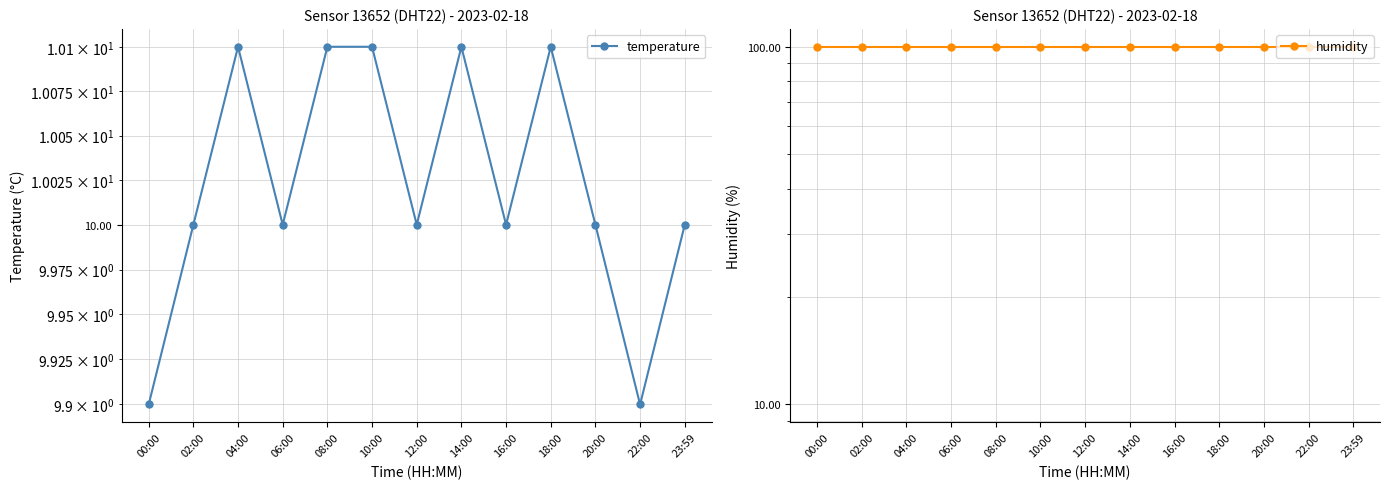

At how many categories does at least one series exceed 39?

13